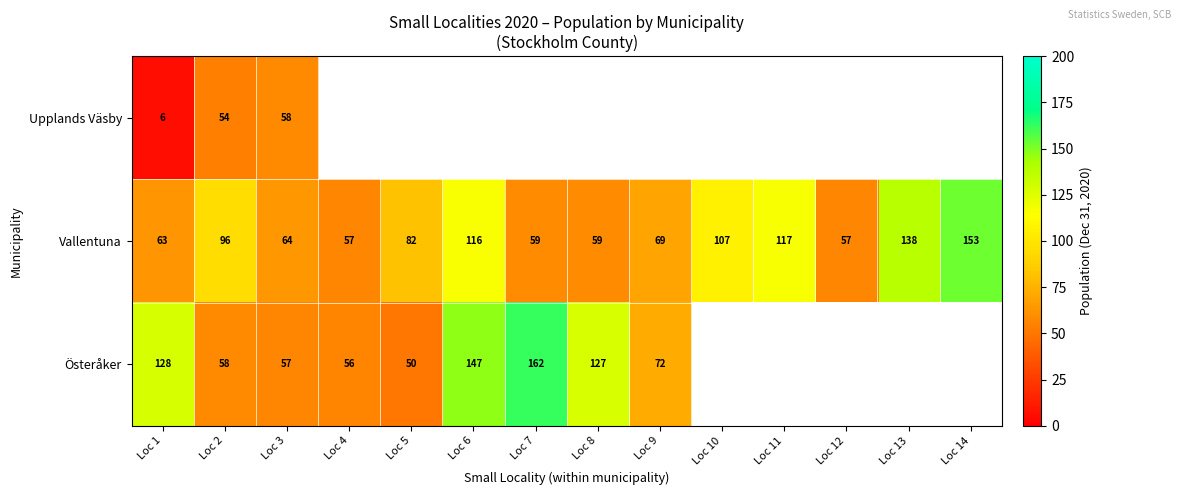

At how many categories does at least one series exceed 48?

14